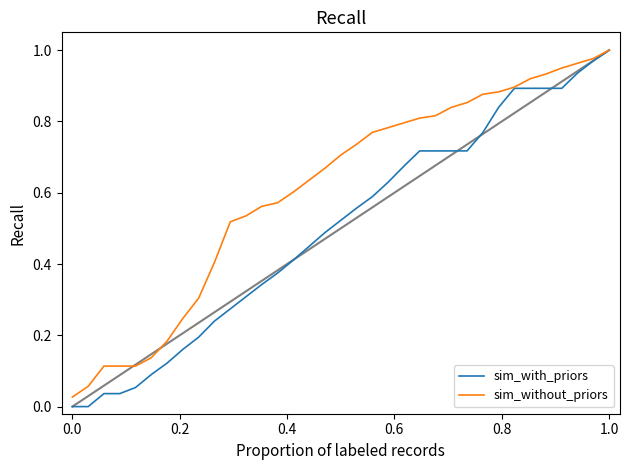

List the series in order of their overall mean, highest first.

sim_without_priors, sim_with_priors